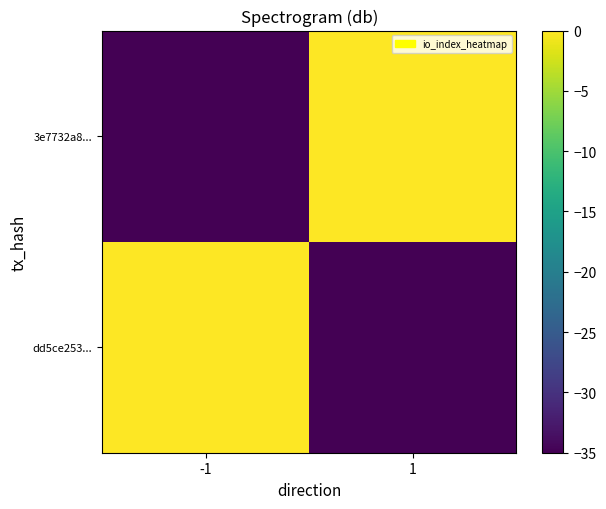

Which series changed the most between -1 and 1?

dd5ce253...